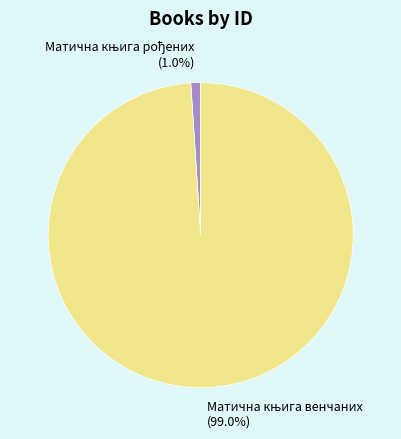

Does any single category account for the majority?

Yes